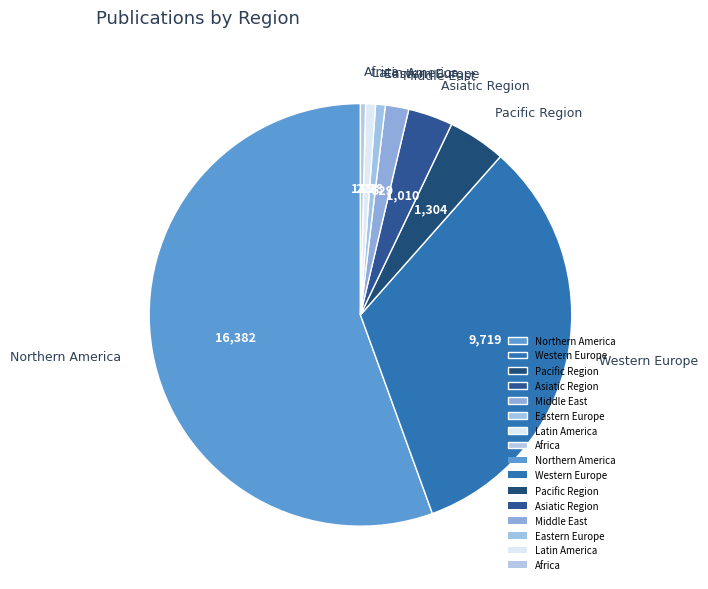

Which slice represents more than half of the pie?

Northern America